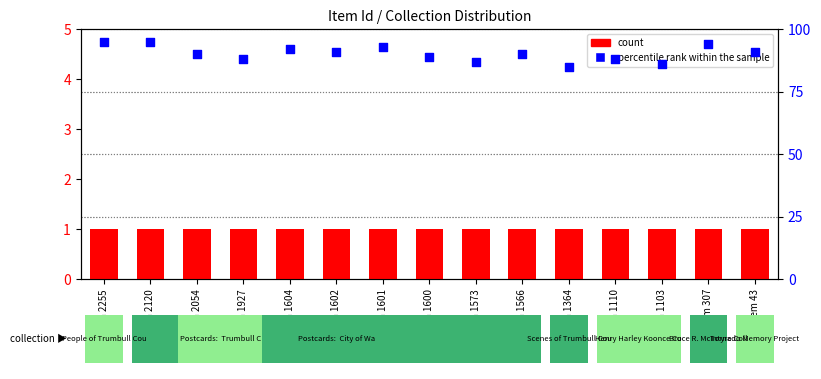

At which category is the sum across all series the highest?

Item 2255